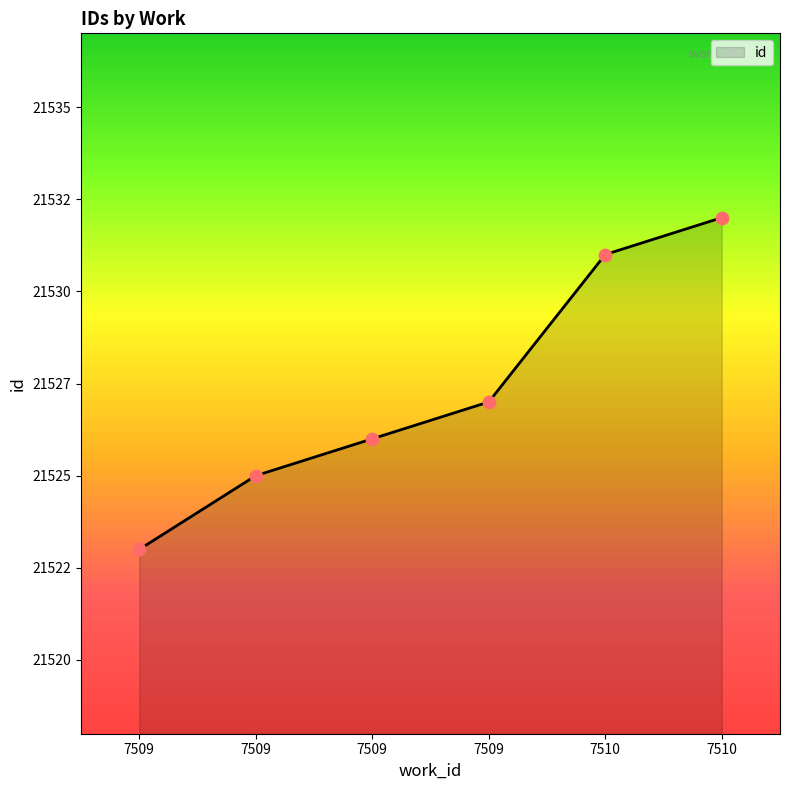

What is the change in value from 7509 to 7510?

+9